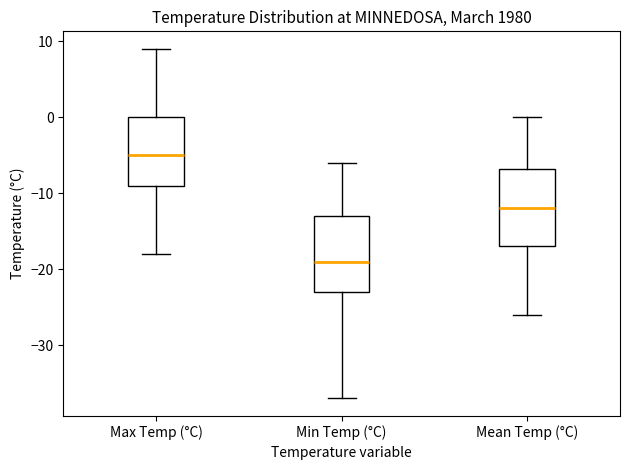

Reading left to right, read every box against the y-axis: the position of its median line, the range the box covers, and the ends of its whiskers. The values are not printed on the chart, so give them approximately, as read against the axis.

Max Temp (°C): median -5, box -9 to 0, whiskers -18 to 9
Min Temp (°C): median -19, box -23 to -13, whiskers -37 to -6
Mean Temp (°C): median -12, box -17 to -7, whiskers -26 to 0